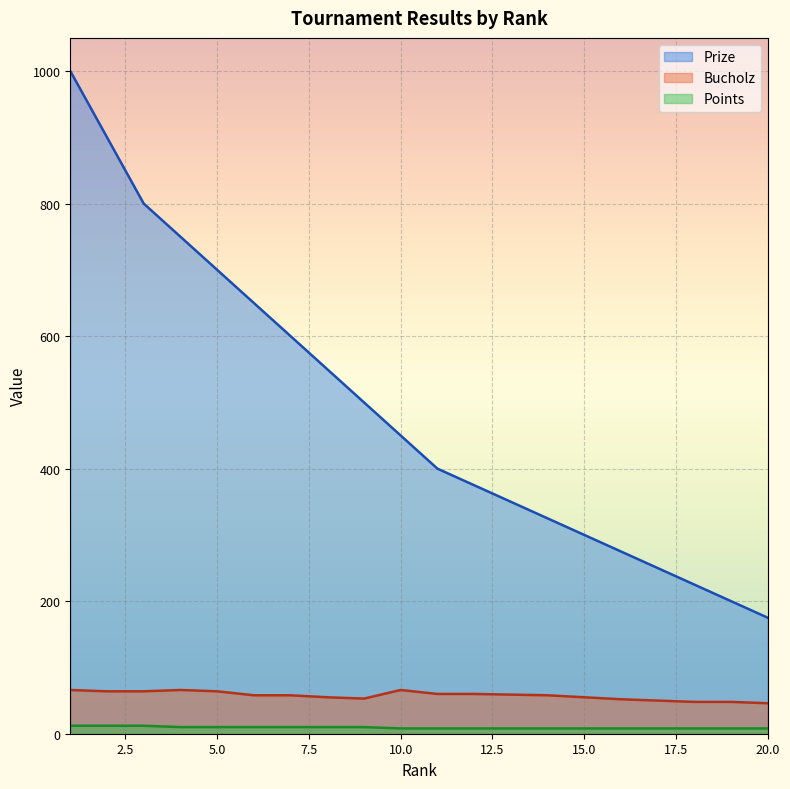

At 3, list the series in order from smallest to largest.

Points, Bucholz, Prize